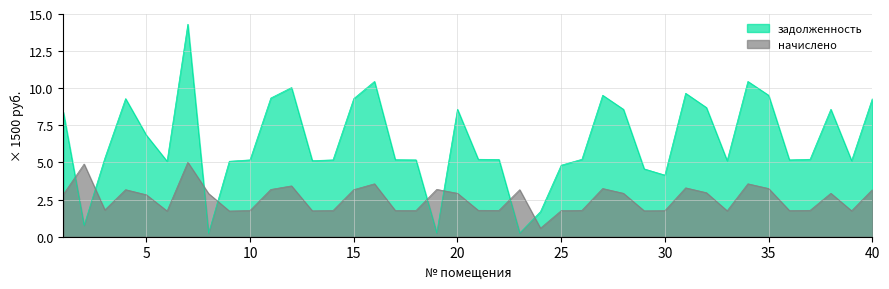

Is the value of задолженность at 32 greater than the value of начислено at 29?

Yes